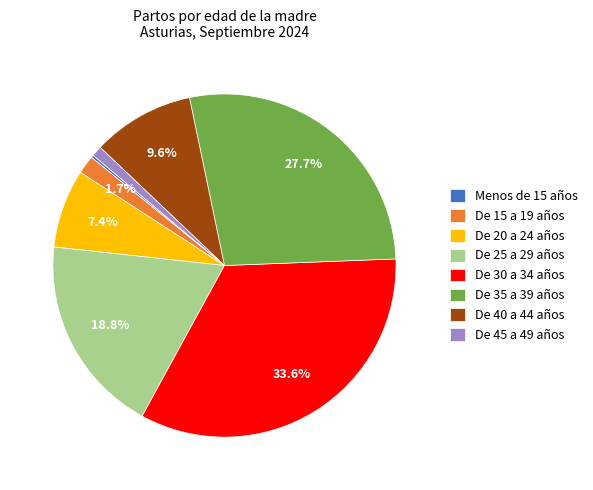

Is there any slice that represents more than half of the pie?

No